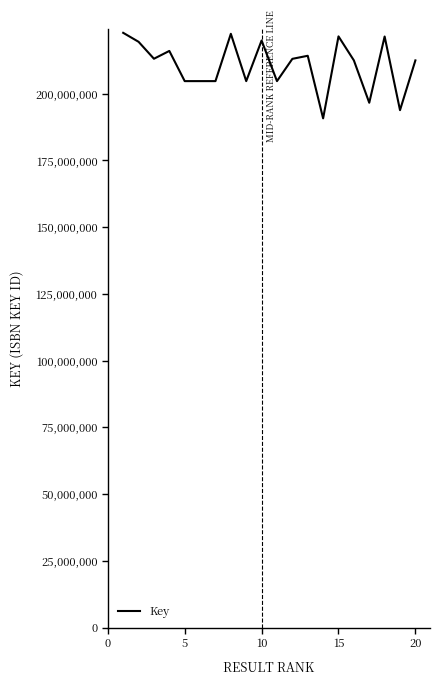

What is the smallest value displayed?

190776707